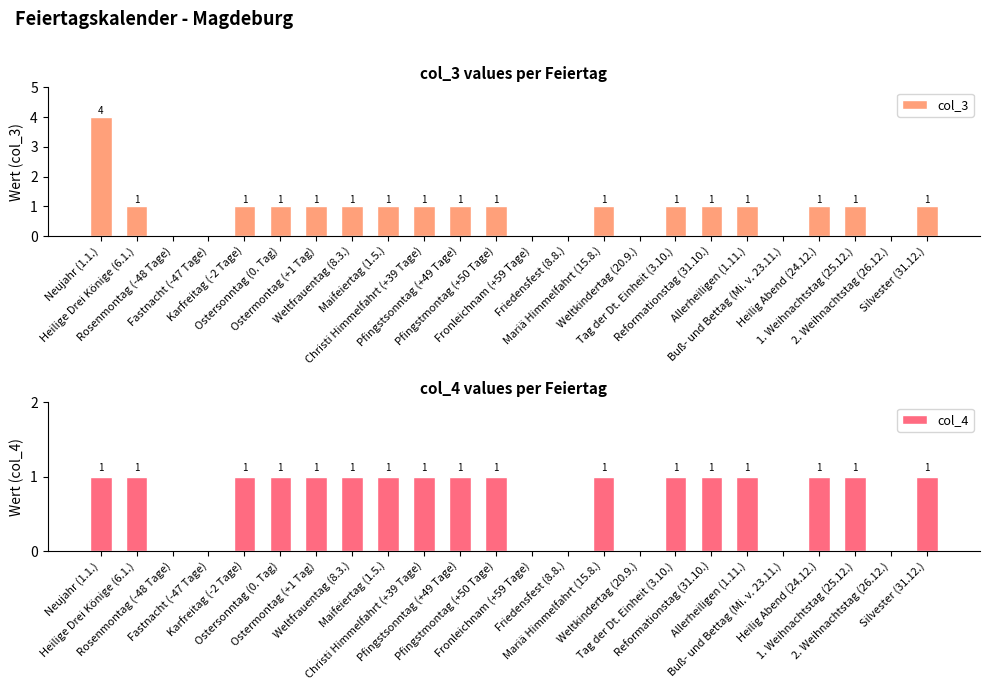

Which category has the highest value in the col_3 series?

Neujahr (1.1.)